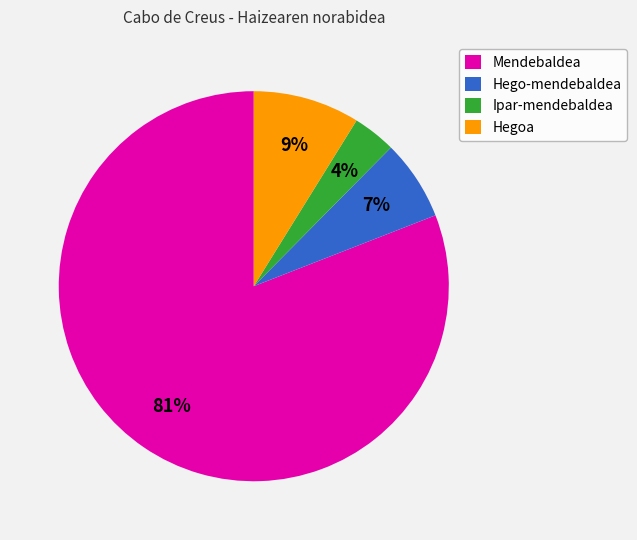

Is it true that Hegoa is 3% of the pie?

False